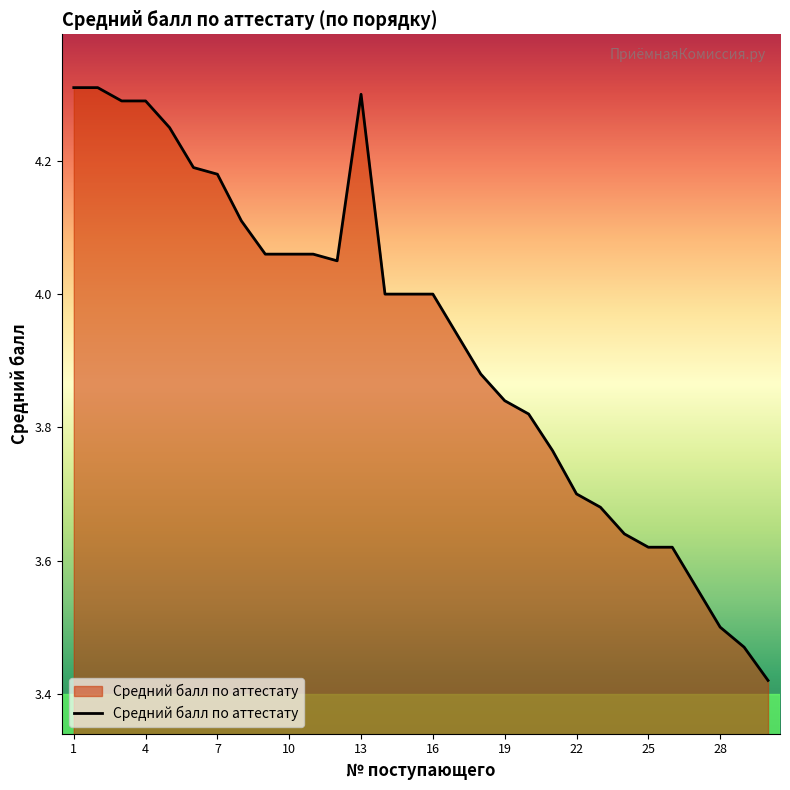

How many interior local valleys (lower than both neighbors) does the data have?

1